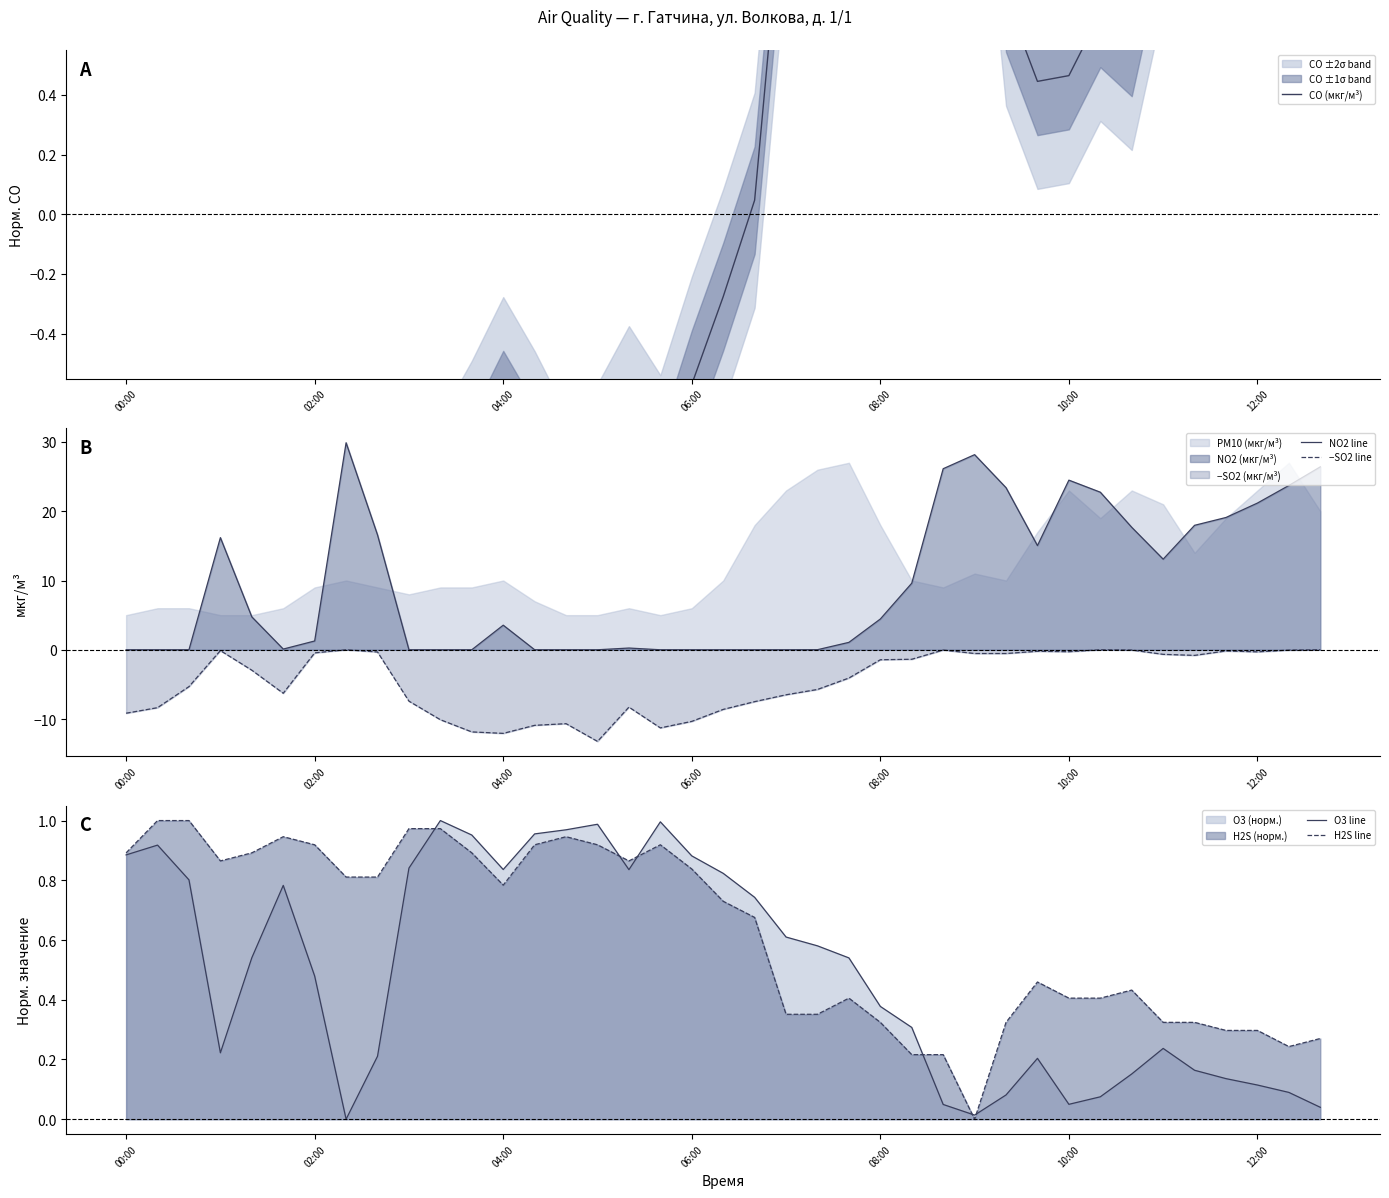

True or false: NO2 line and −SO2 line cross at least once.

False